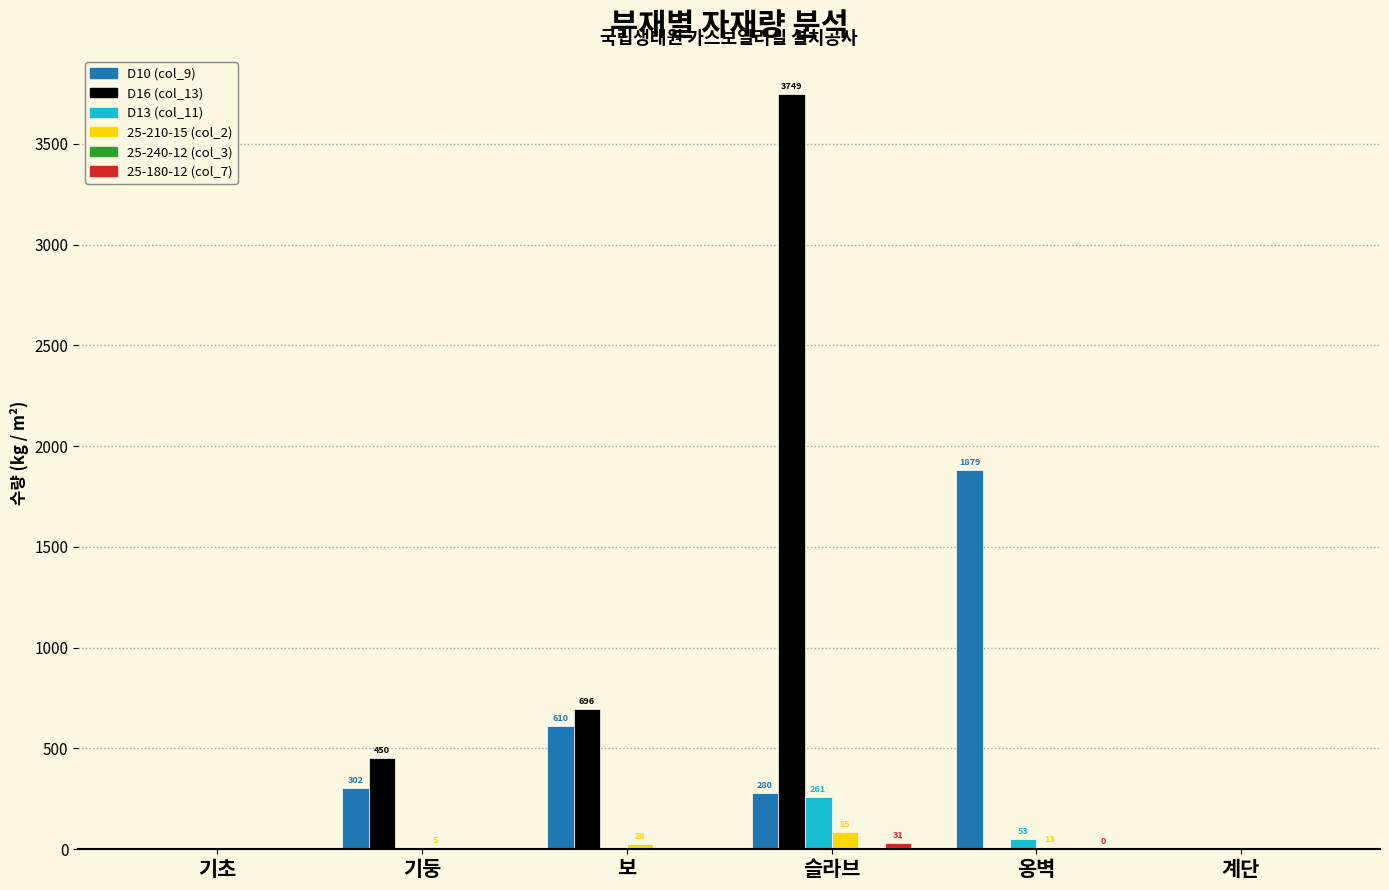

How many groups of bars are there?

6